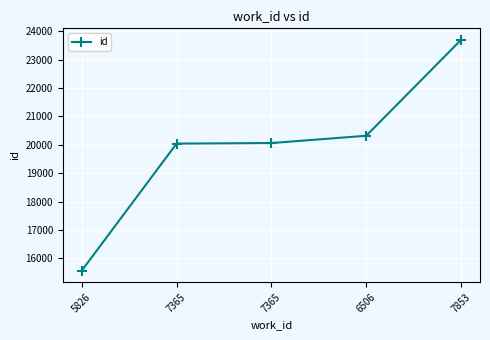

Which label corresponds to the largest value in the chart?

7853